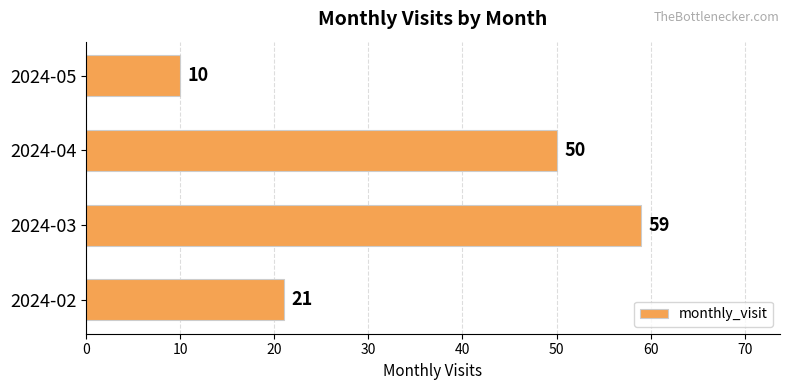

Rank the categories by value from highest to lowest.

2024-03, 2024-04, 2024-02, 2024-05